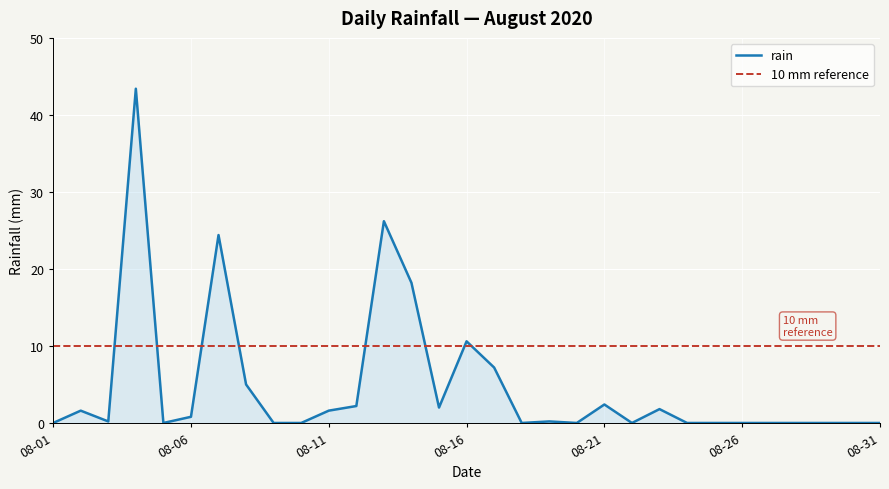

The rain series shows 0.8 at 08-06. True or false?

True